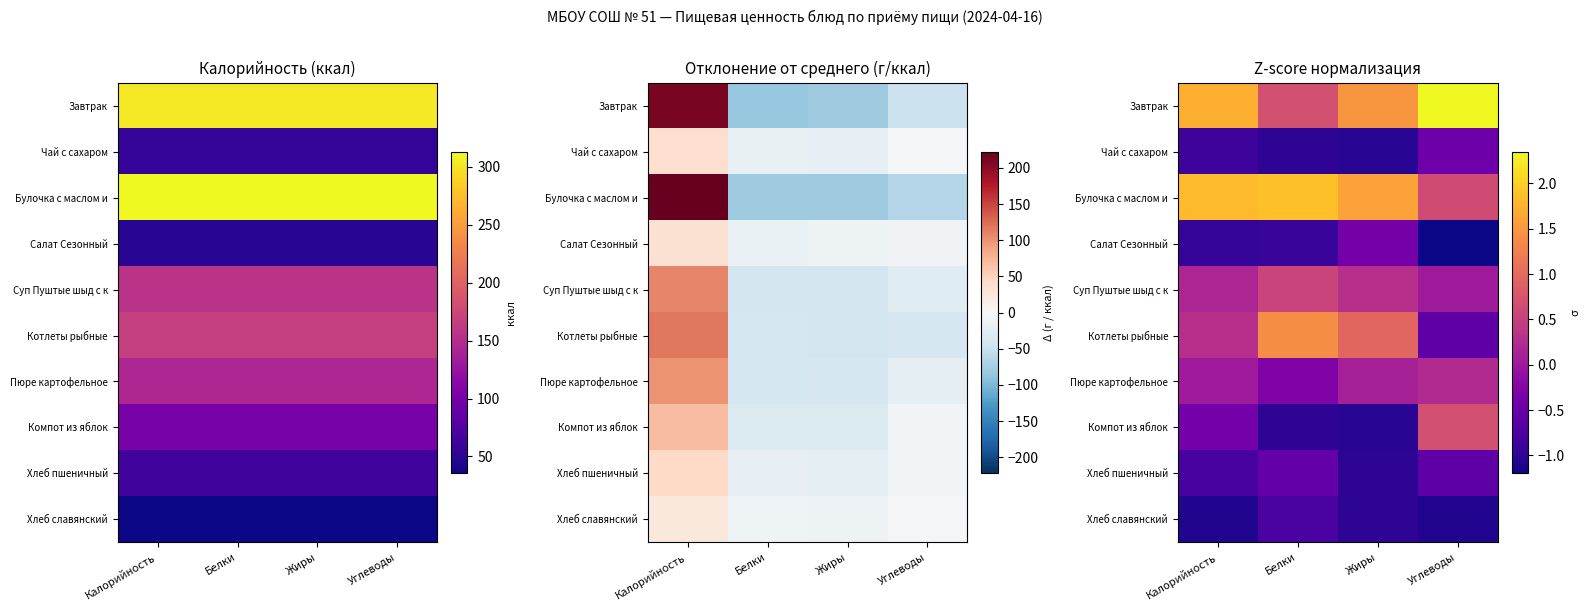

The value of Чай с сахаром at Белки is -1.0. True or false?

True